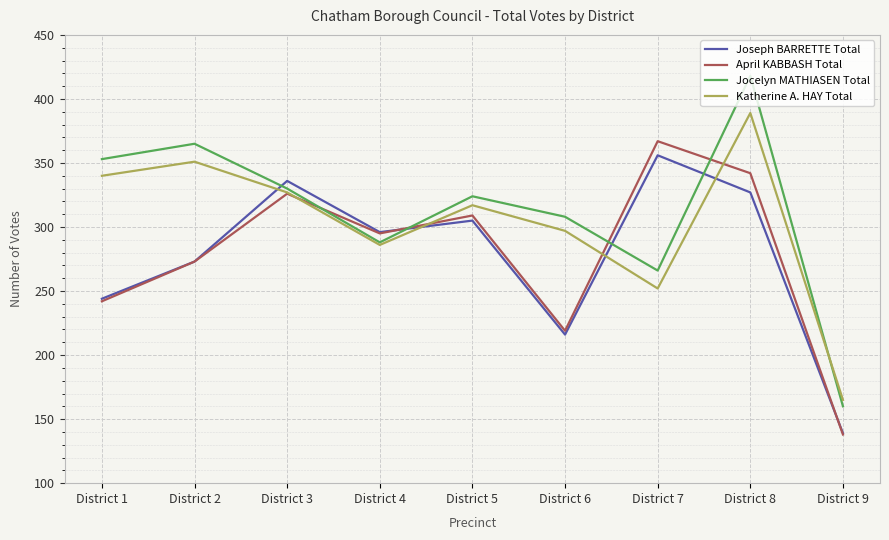

How many lines are shown in the chart?

4